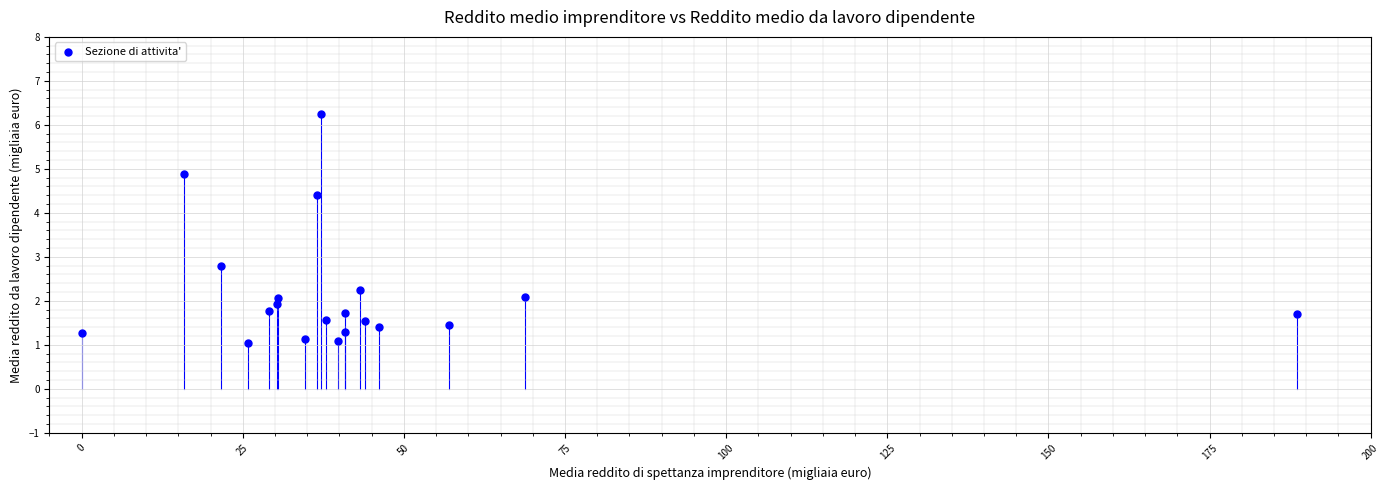

What Y value in the scatter plot is closest to 3?

2.8